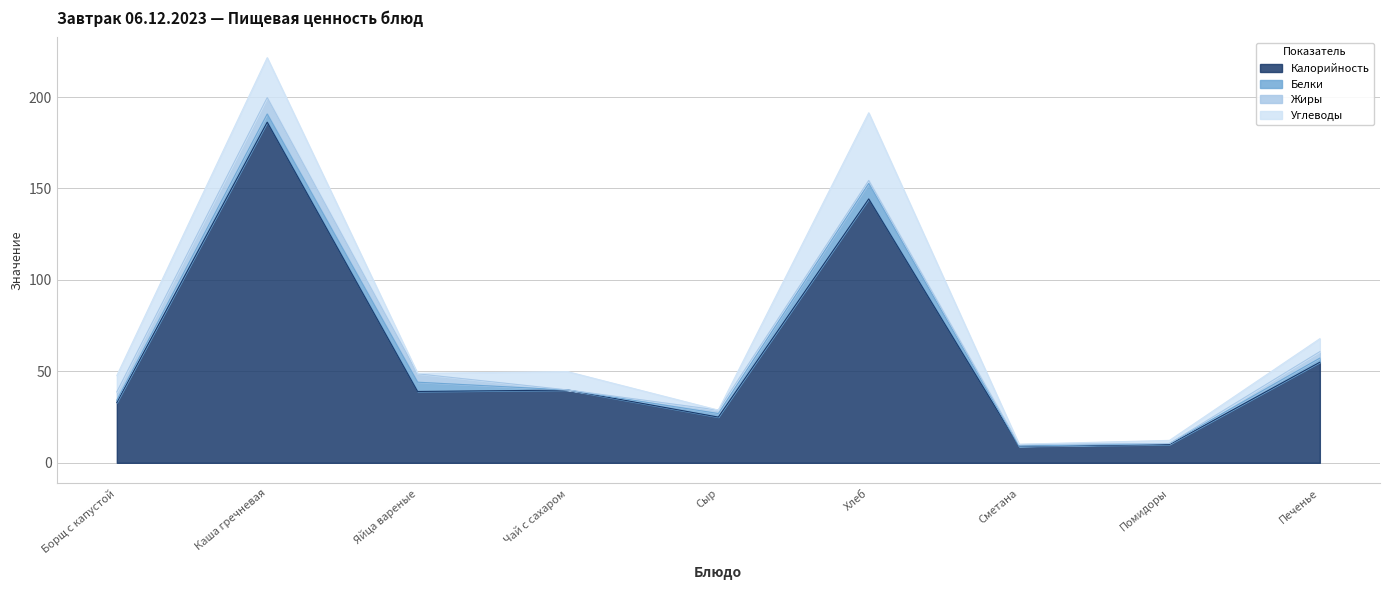

True or false: Жиры and Белки intersect in this chart.

True